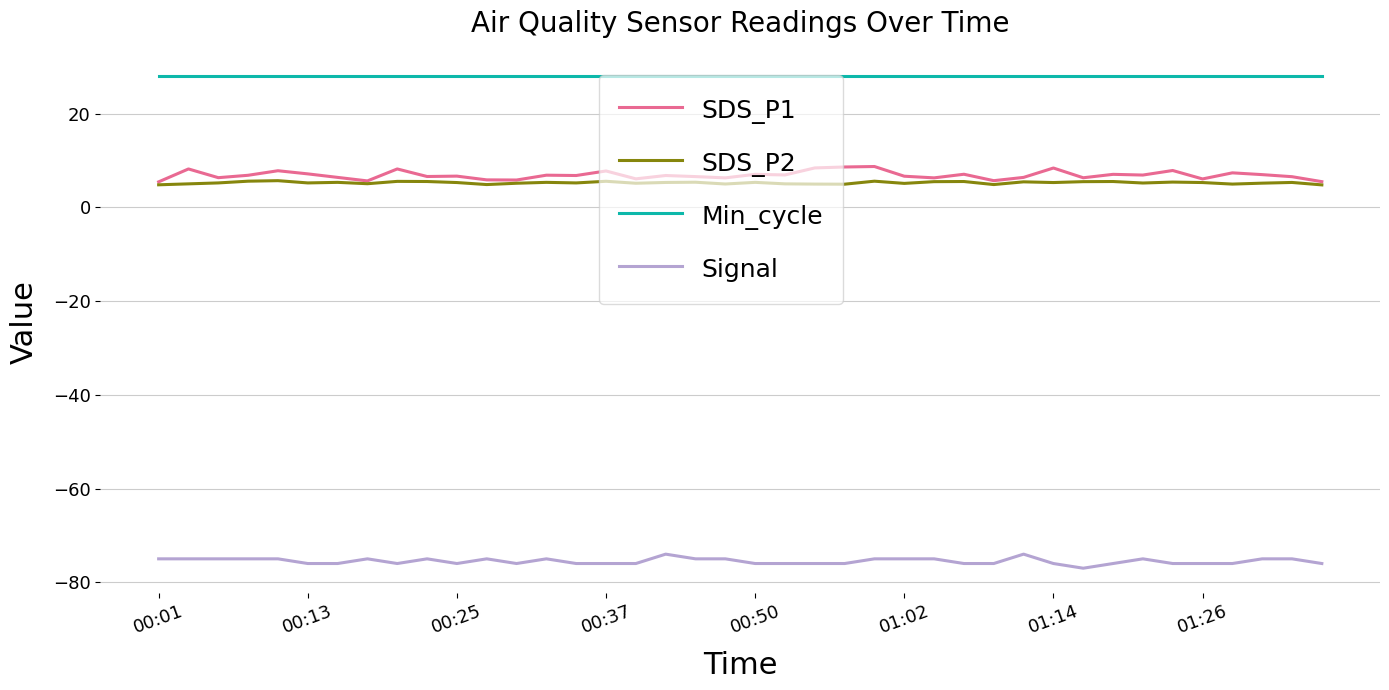

In SDS_P1, how many points are lower than both neighbors (excluding endpoints)?

13